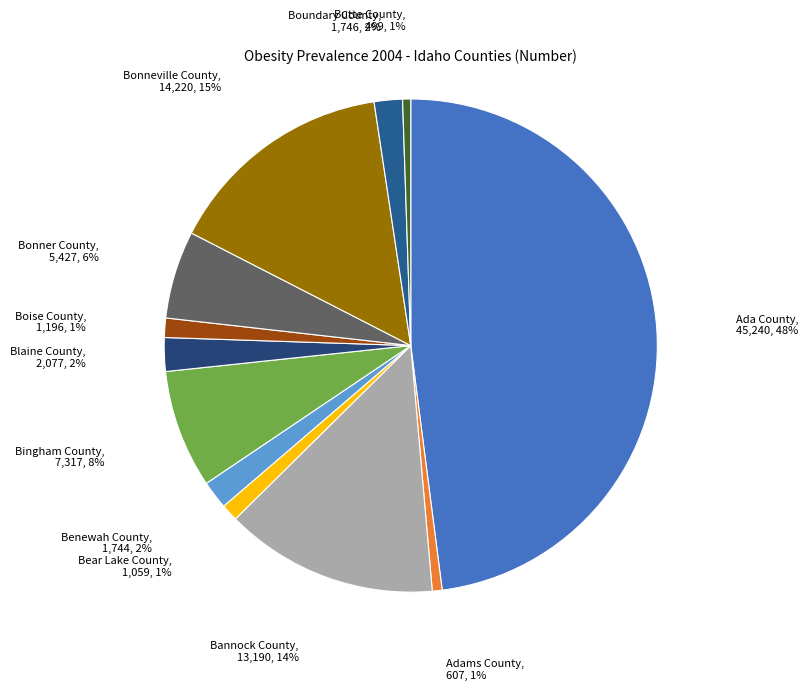

What is the largest slice in the pie chart?

Ada County